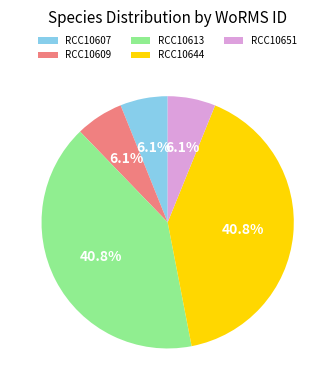

True or false: RCC10613 accounts for 41% of the total.

True